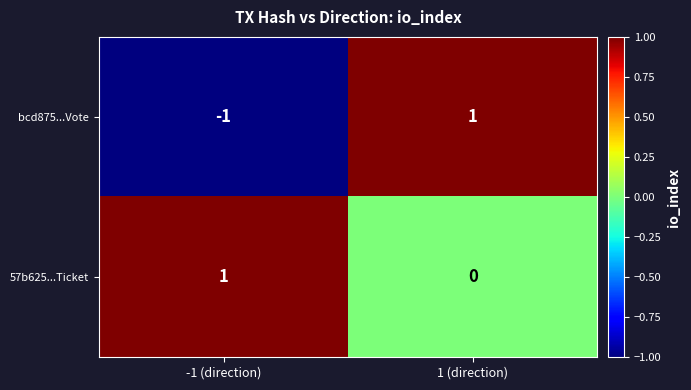

The value of bcd875...Vote at 1 (direction) is 2. True or false?

False